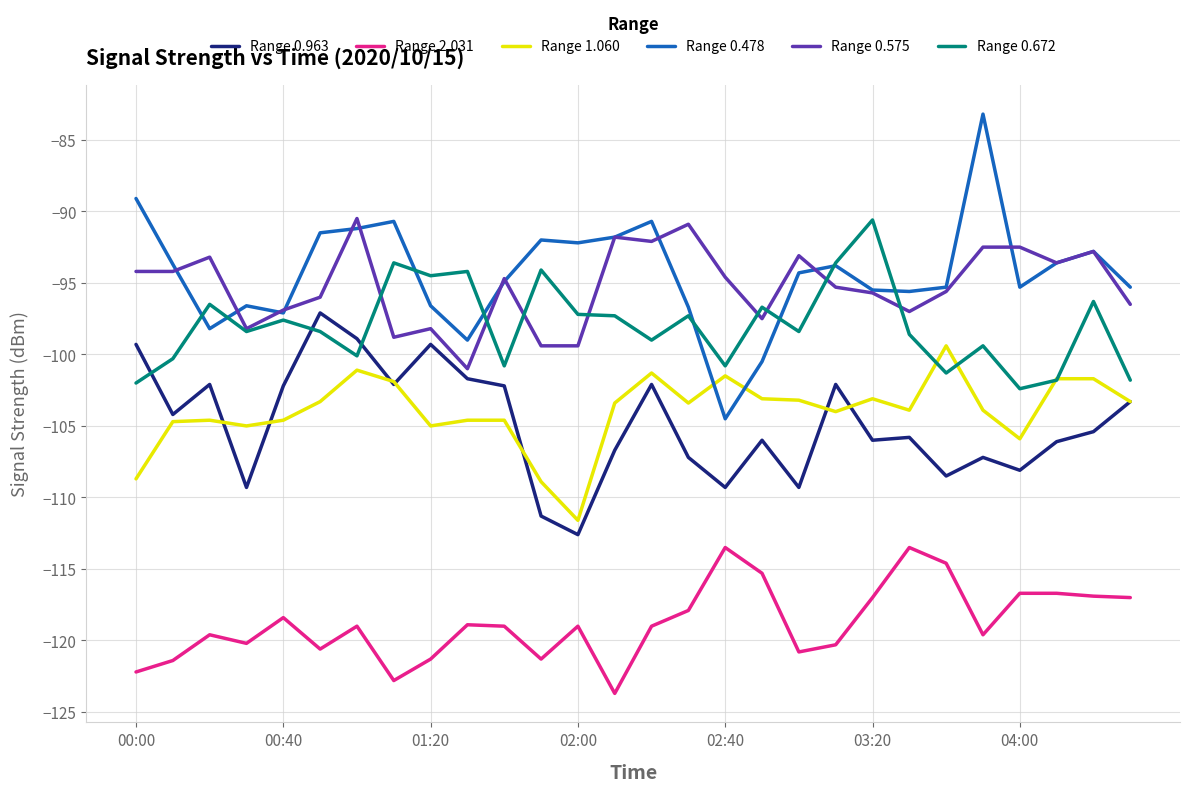

Which series has the largest range (max minus min)?

Range 0.478